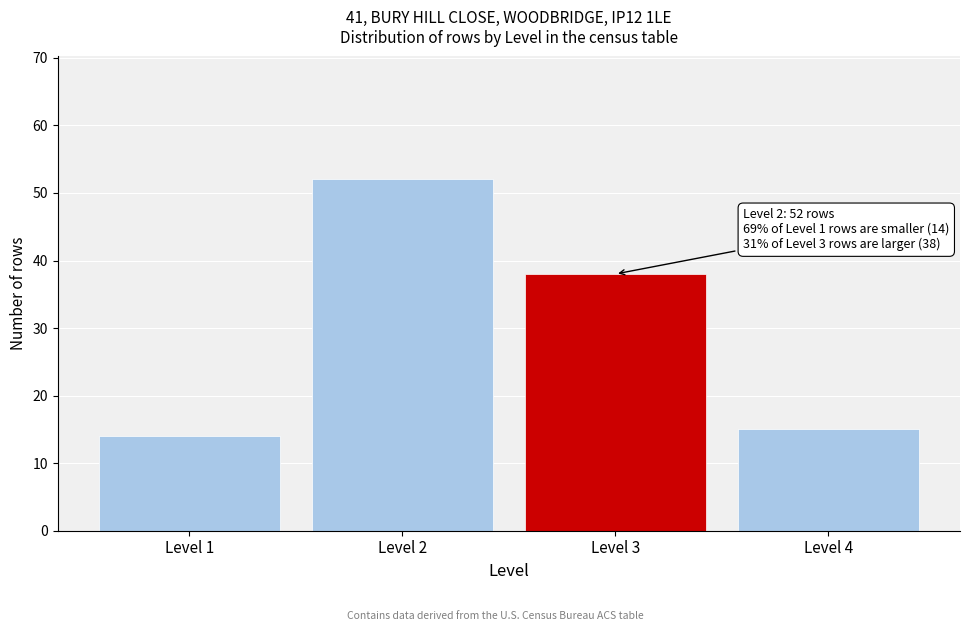

Reading left to right, transcribe all the data shown in this chart.

Level 1=14	Level 2=52	Level 3=38	Level 4=15